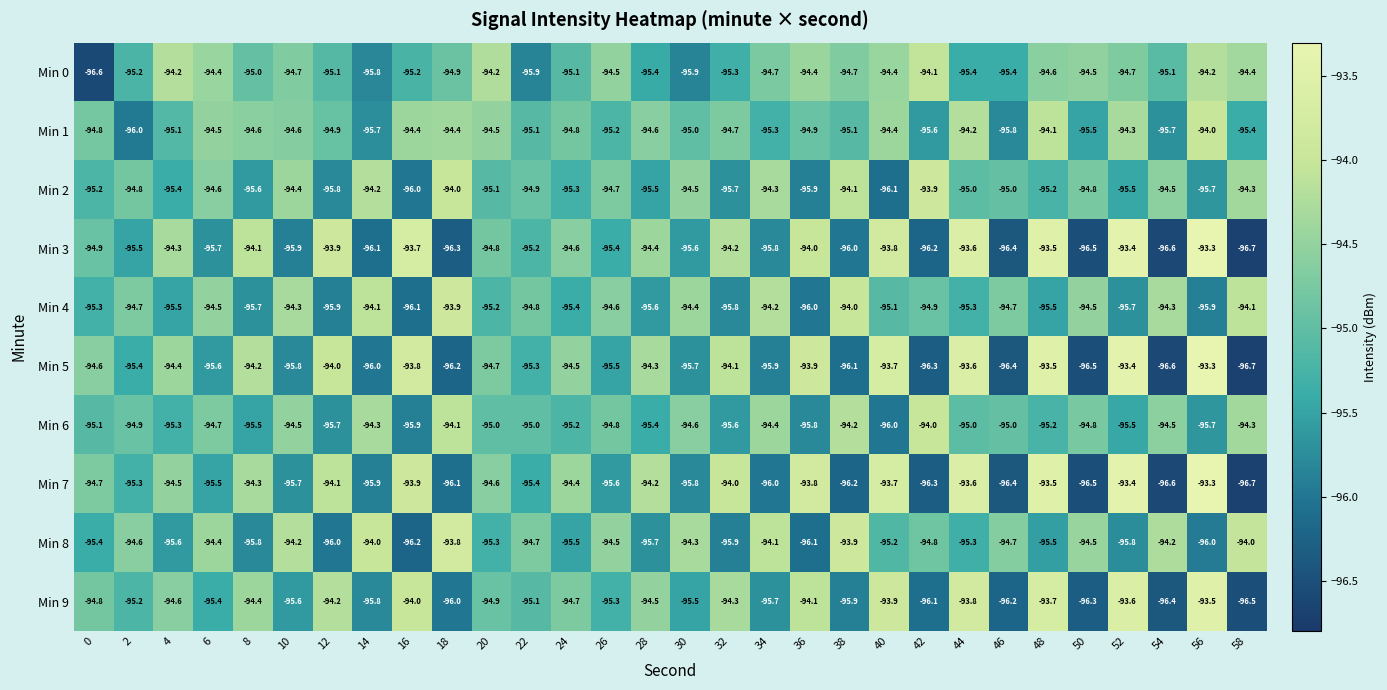

At which category is the sum across all series the highest?

48